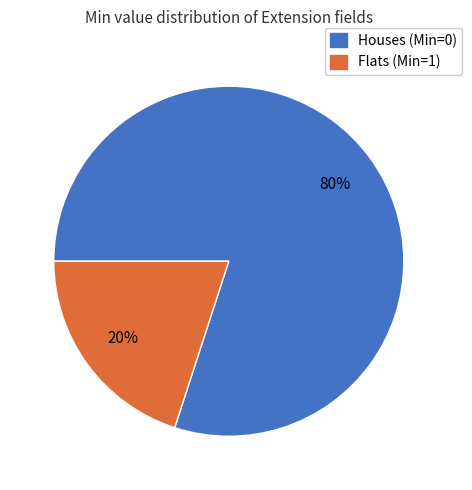

To the nearest percent, what is the difference between the largest and smallest slice percentages?

60%